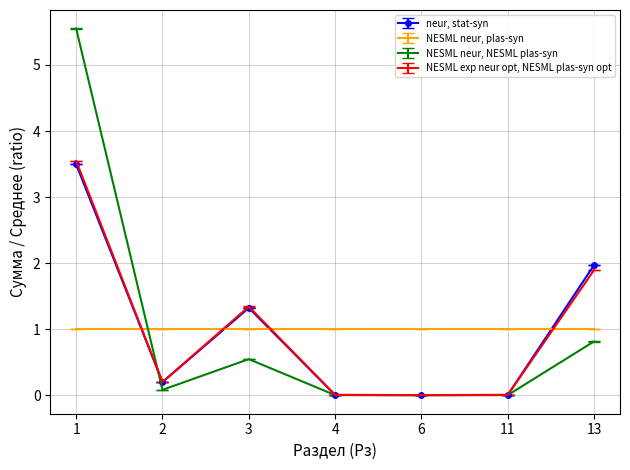

Read the NESML neur, NESML plas-syn value at 2.

0.1